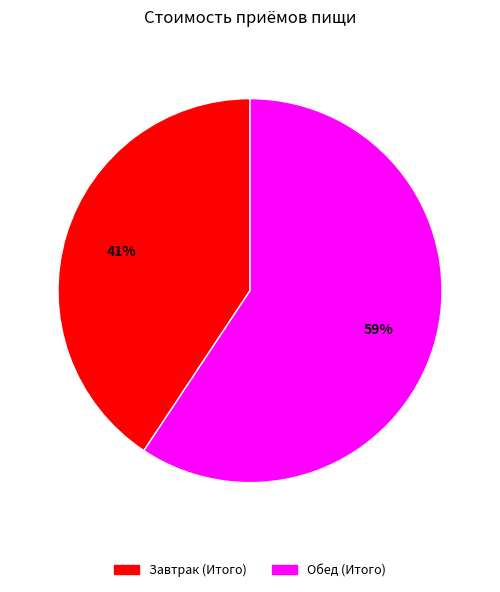

Approximately how many times larger is the value at Завтрак (Итого) compared to Обед (Итого)?

0.7